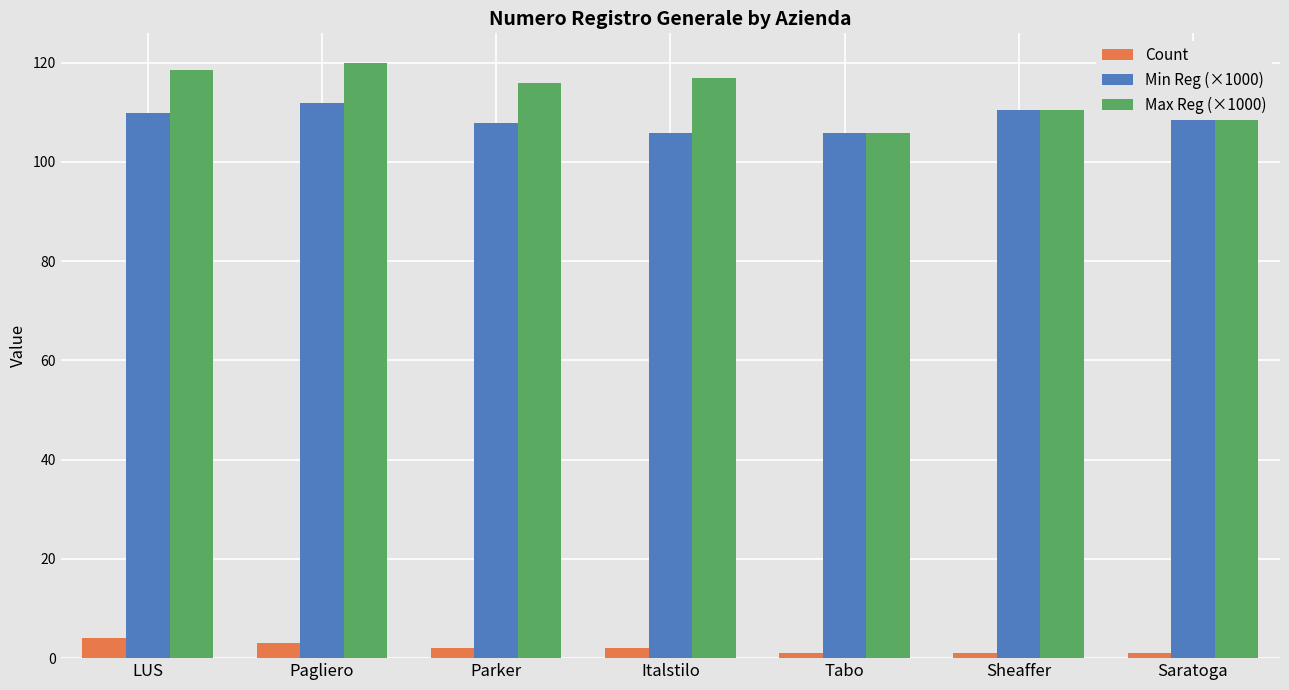

Where is Max Reg (×1000) nearest to the value 112?

Sheaffer